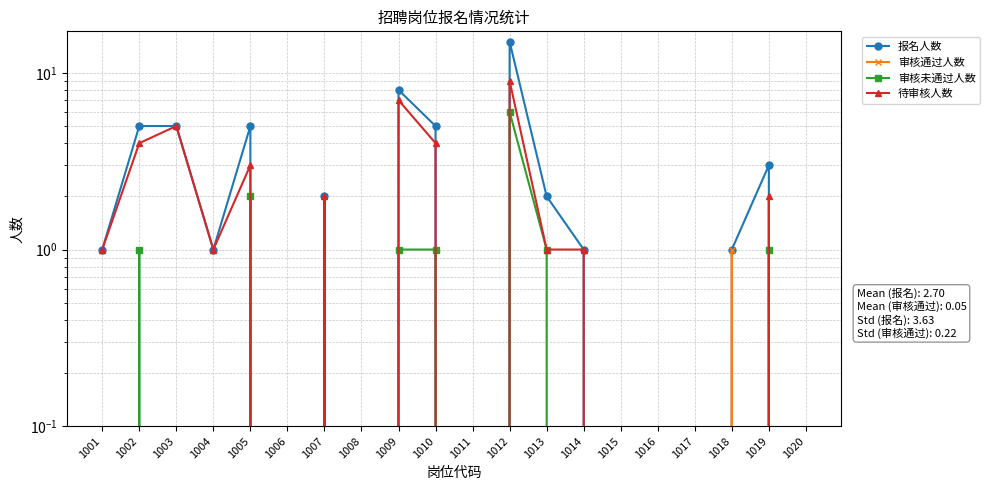

Rank the series at 1006 from lowest to highest value.

报名人数, 审核通过人数, 审核未通过人数, 待审核人数